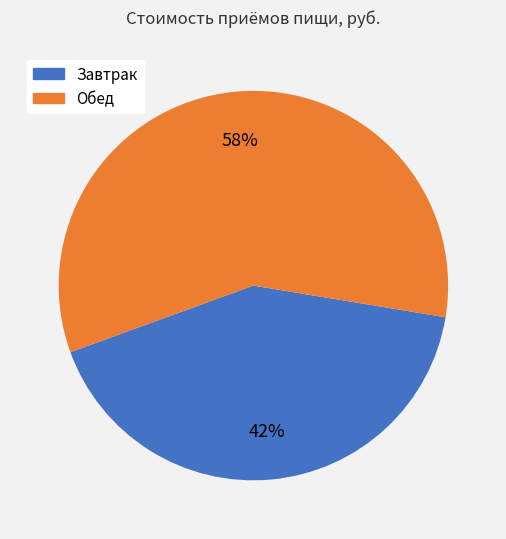

Do Завтрак and Обед together represent more than half of the pie?

Yes